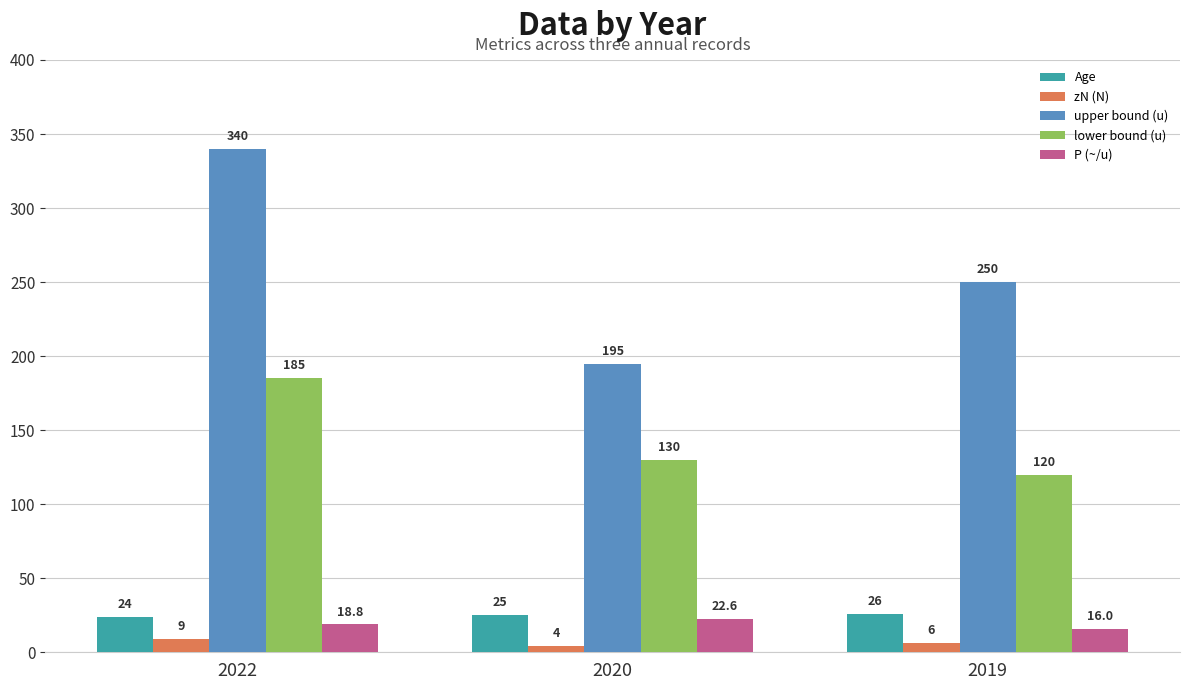

How many bars are there in total?

15